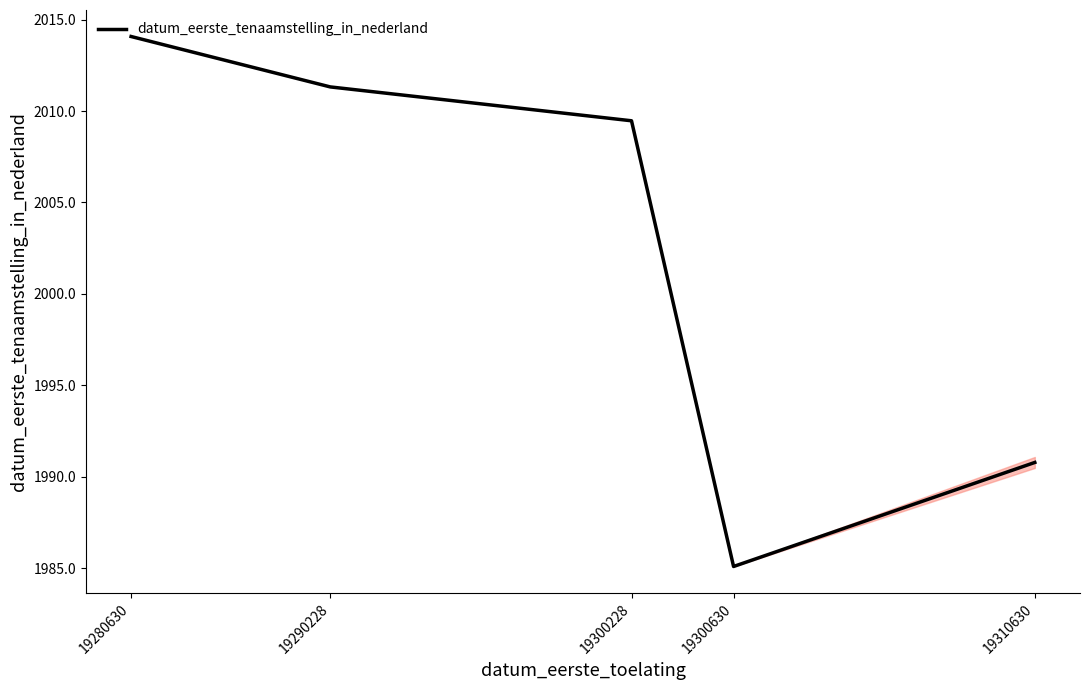

Reading left to right, extract all data points from this chart.

19280630=2014.1	19290228=2011.3	19300228=2009.5	19300630=1985.1	19310630=1990.8